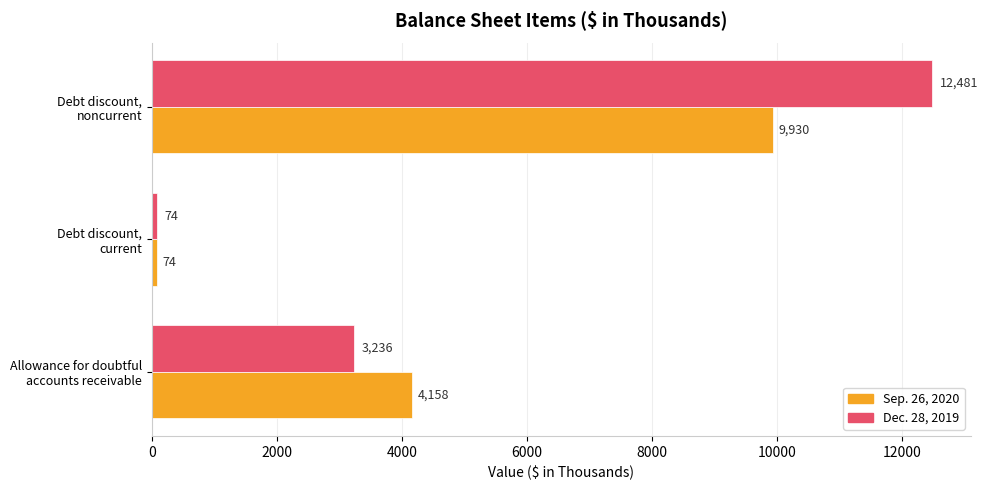

What is the maximum value shown in the chart?

12481